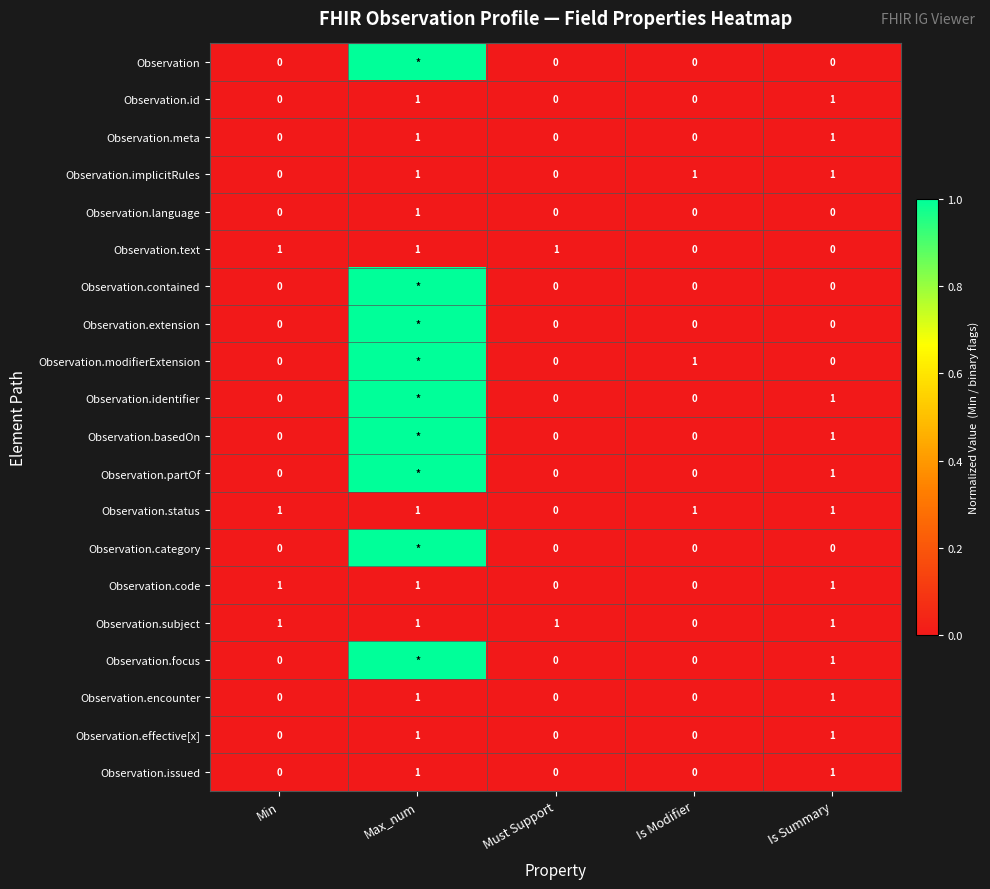

What is the sum of all Observation.code values?

3.0